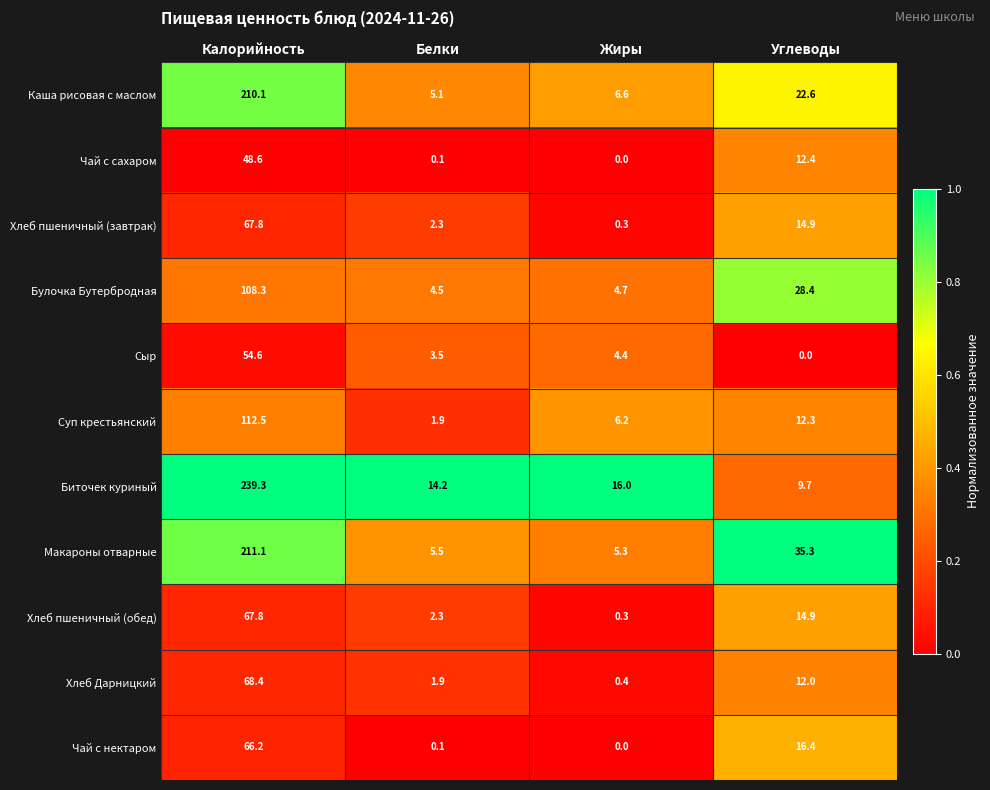

The Суп крестьянский series shows 12.3 at Углеводы. True or false?

True